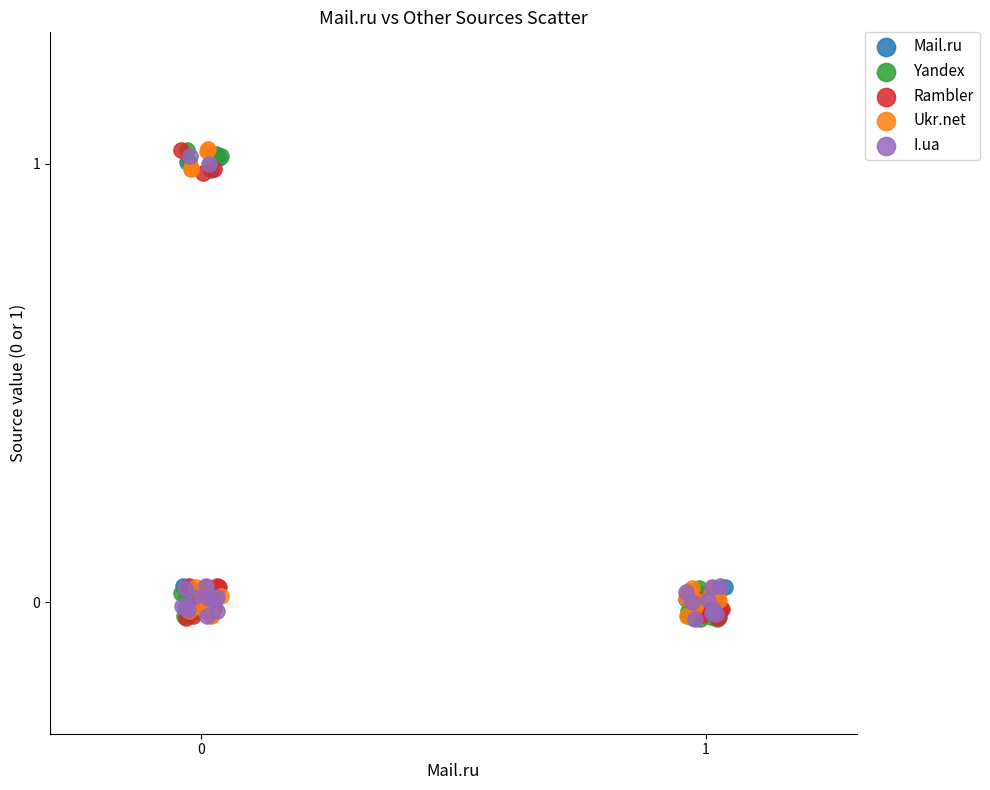

What are all the series names shown in the legend?

Mail.ru, Yandex, Rambler, Ukr.net, I.ua